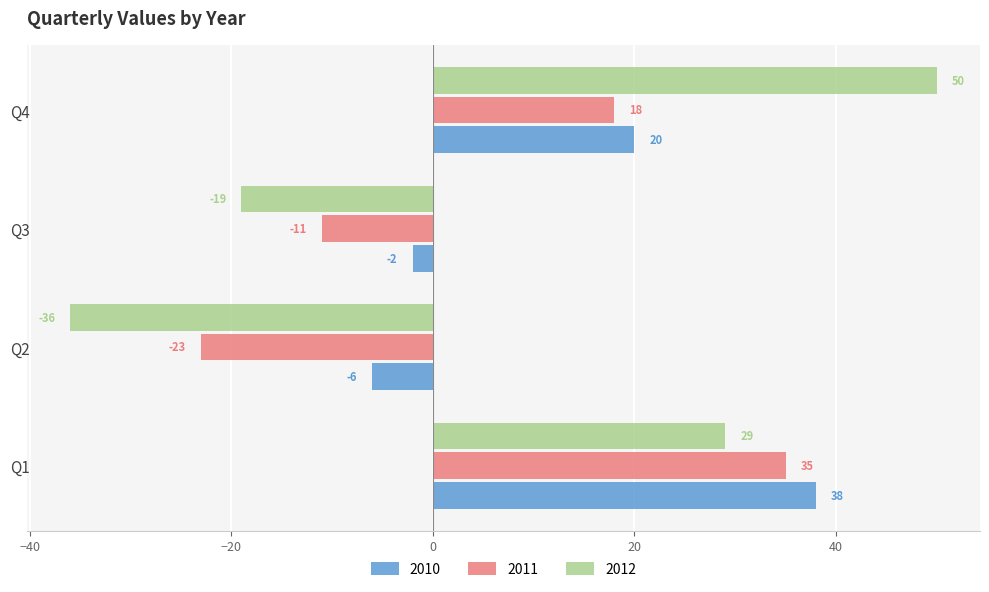

What value does the 2010 series have at Q4?

20